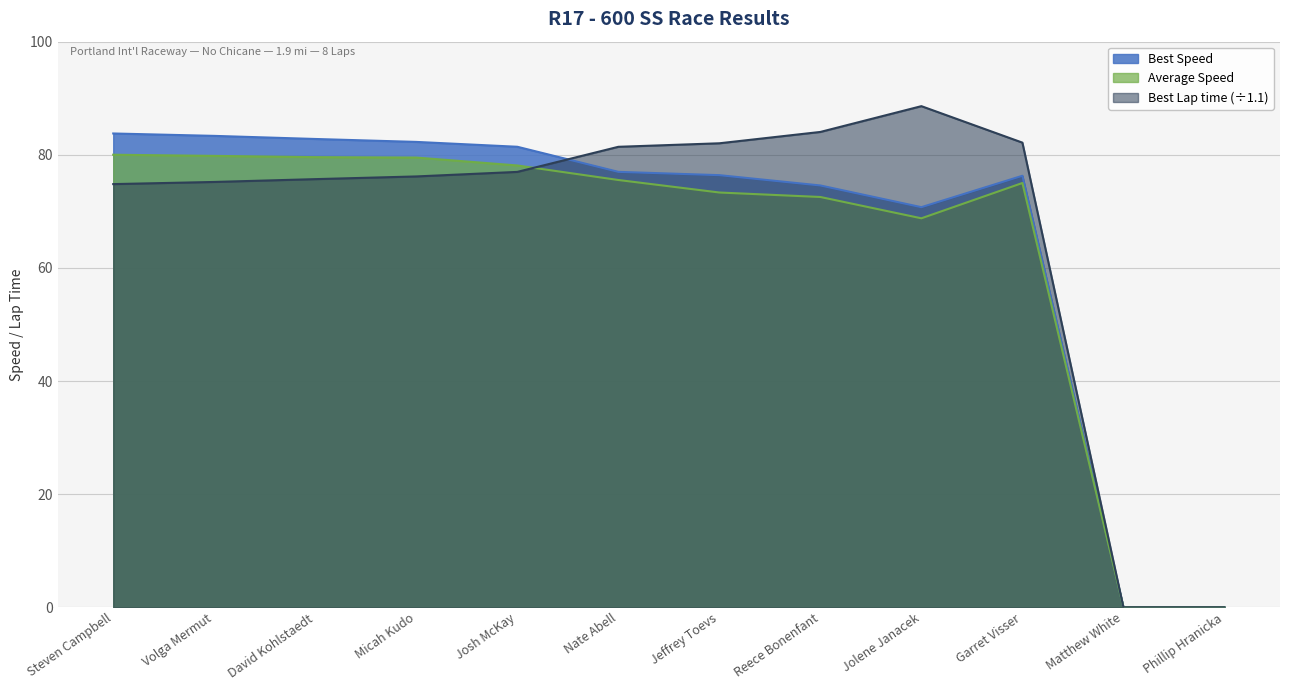

How many data points does each series have?

12